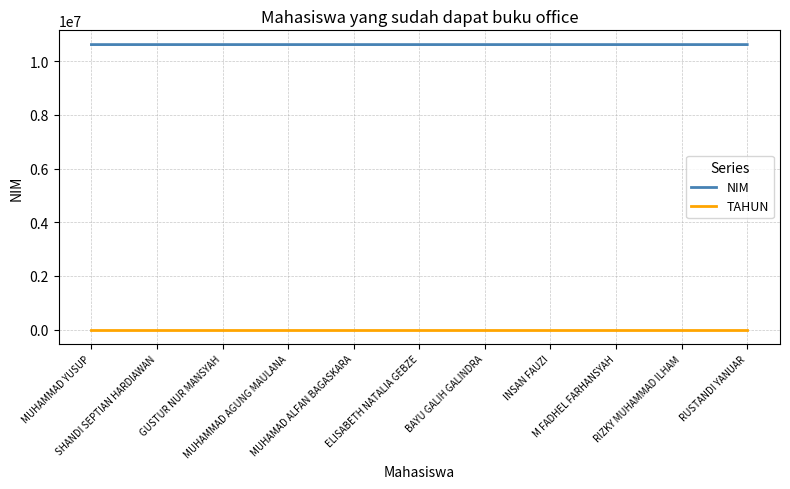

The value of NIM at RUSTANDI YANUAR is 2757029. True or false?

False